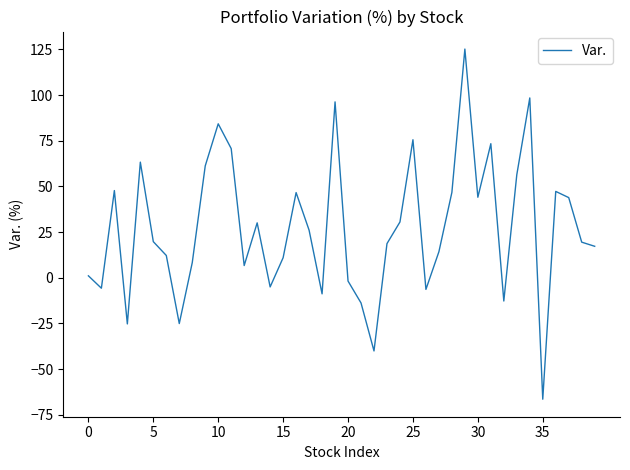

What is the difference between the maximum and minimum values?

191.7